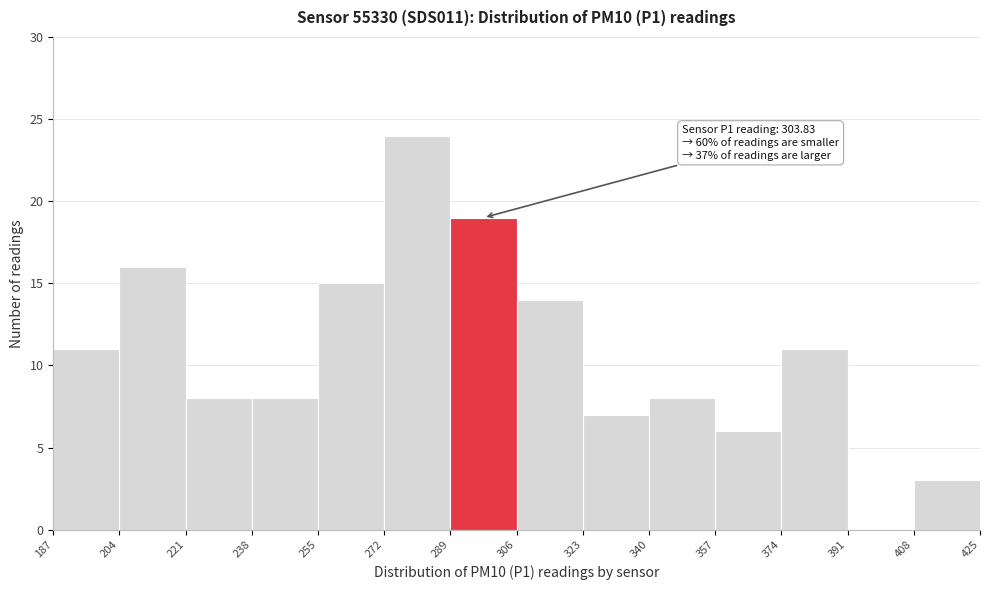

Over which range of the x-axis is the bar tallest?

272 to 289